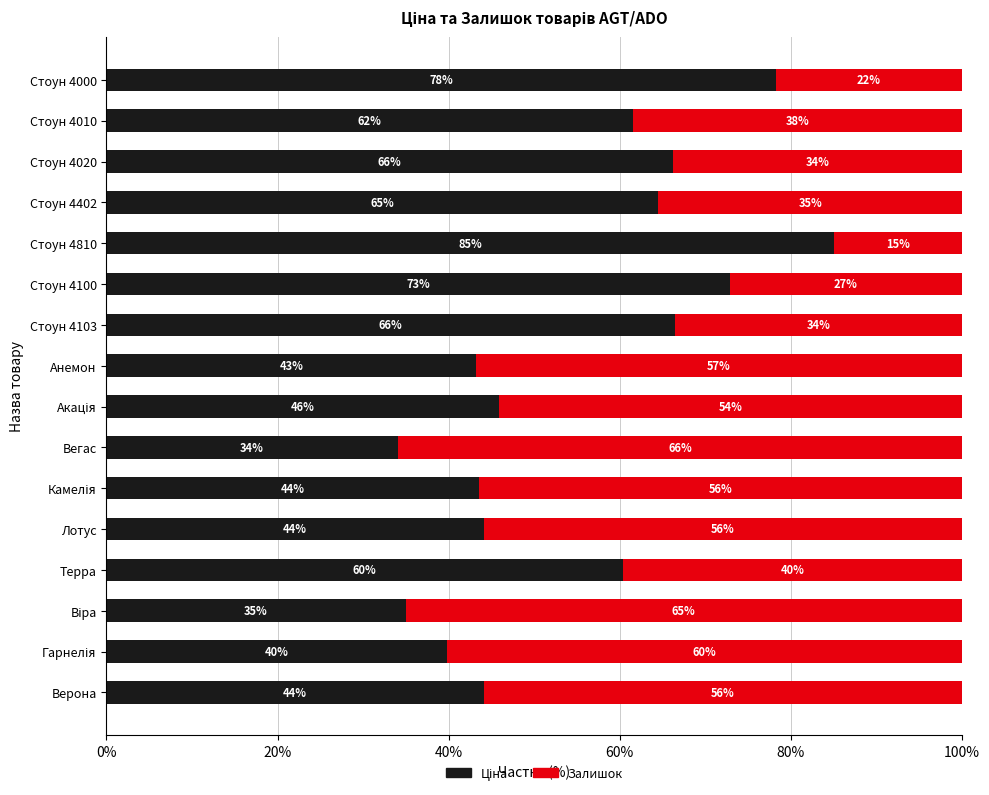

Count the number of categories in the chart.

16